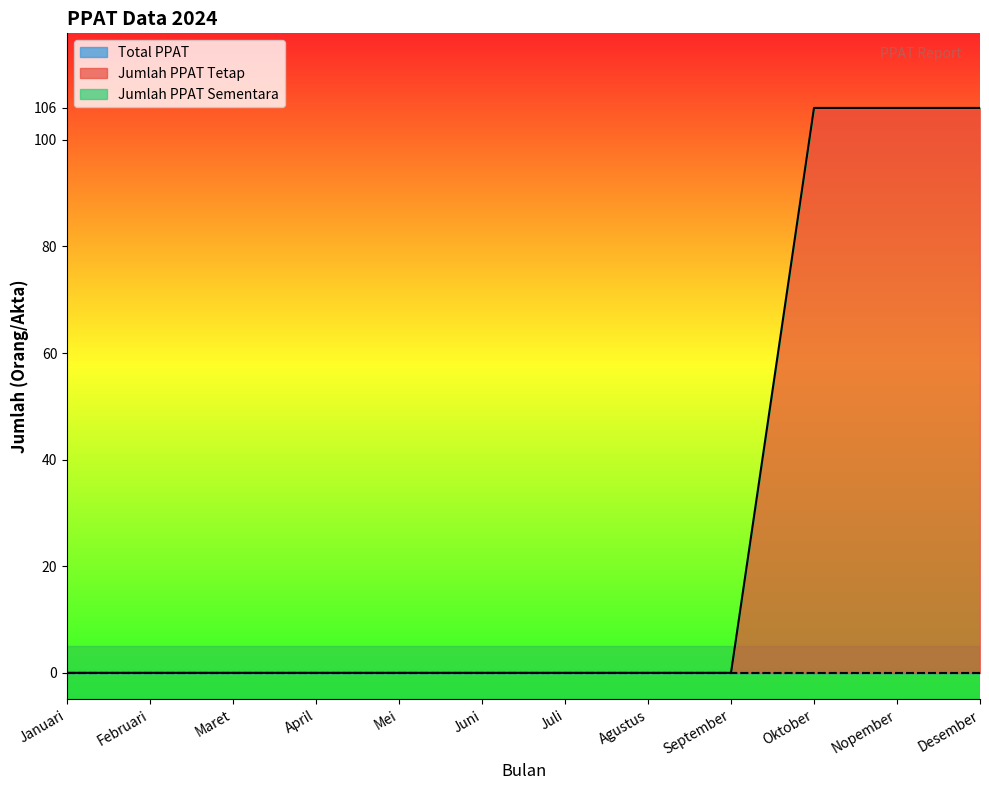

Is the value of Jumlah PPAT Tetap at Juli greater than the value of Total PPAT at Juli?

No